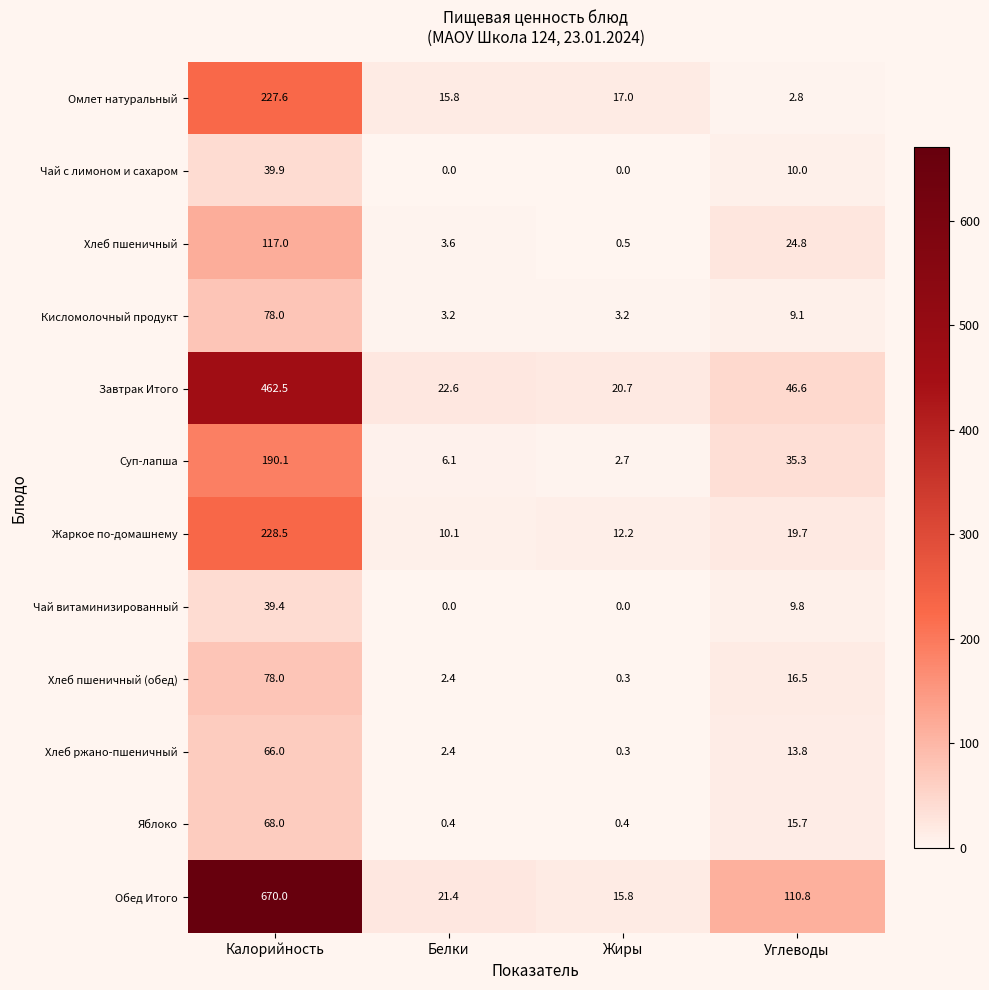

At which category does the chart reach its peak across all series?

Калорийность